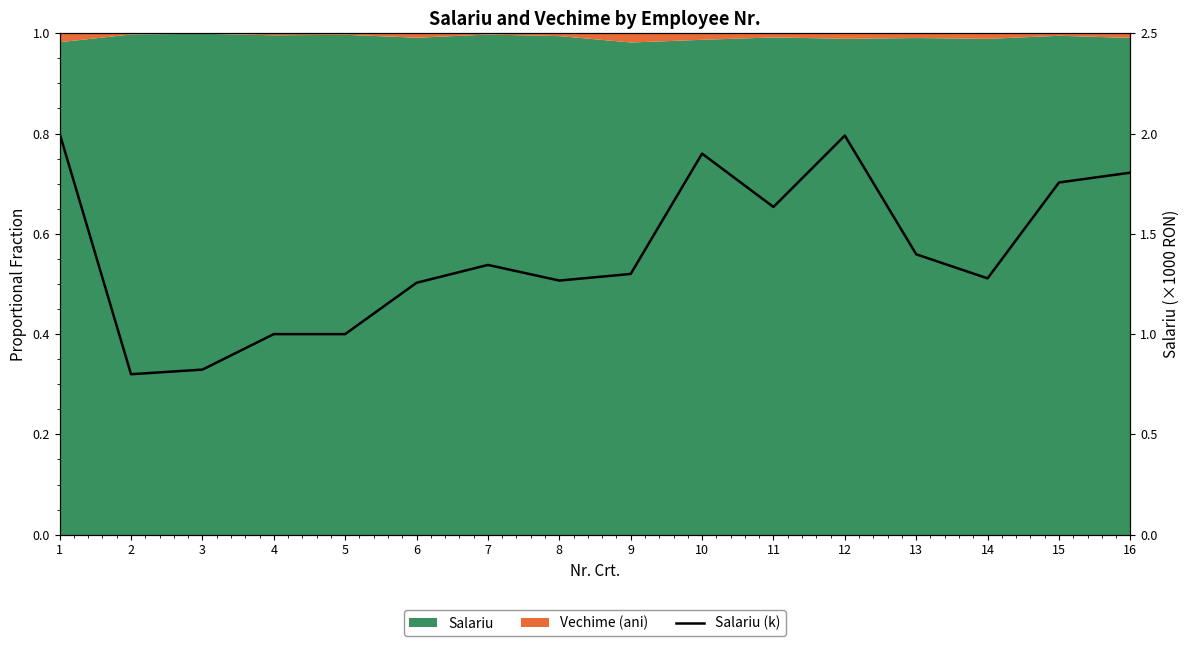

List the labels in order of value, largest first.

1, 12, 10, 16, 15, 11, 13, 7, 9, 14, 8, 6, 4, 5, 3, 2